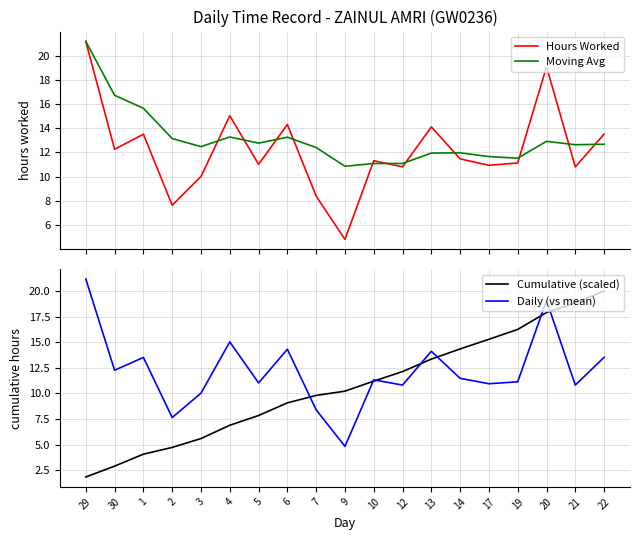

Which series ends up on top after the final intersection of Cumulative (scaled) and Hours Worked?

Cumulative (scaled)